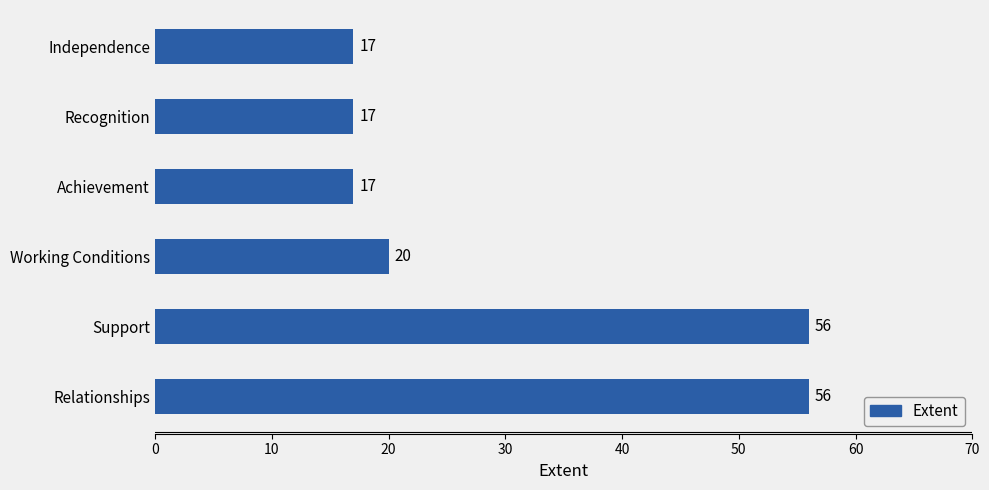

How many distinct data groups are displayed?

1